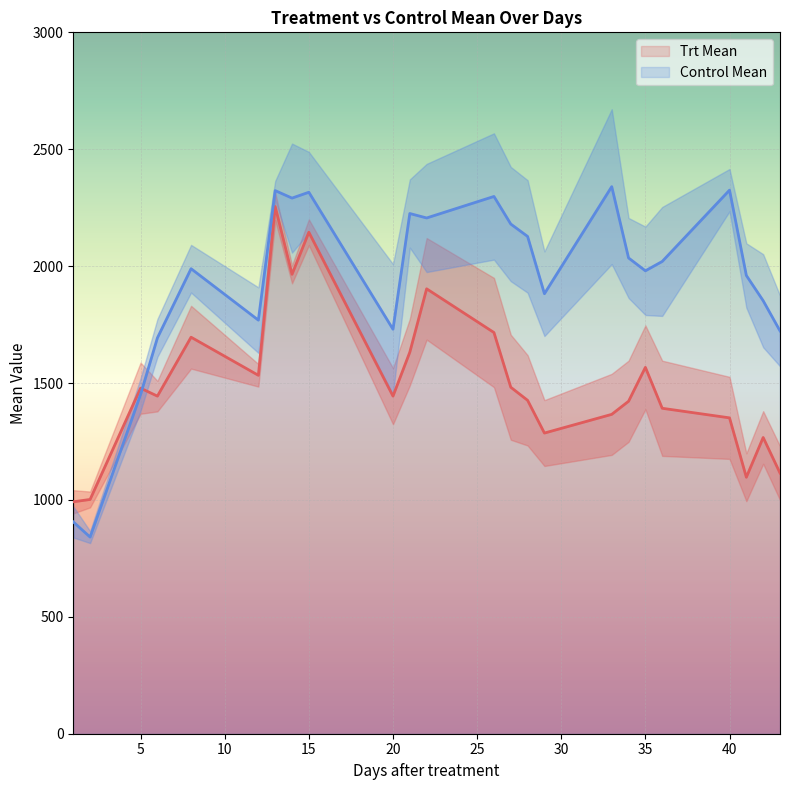

Reading left to right, transcribe all the data shown in this chart.

Trt Mean: 1=992	2=1002	5=1478	6=1444	8=1696	12=1533	13=2255	14=1965	15=2145	20=1444	21=1632	22=1903	26=1716	27=1482	28=1426	29=1286	33=1366	34=1422	35=1567	36=1392	40=1351	41=1097	42=1267	43=1115
Control Mean: 1=906	2=841	5=1451	6=1693	8=1989	12=1769	13=2323	14=2291	15=2316	20=1730	21=2225	22=2206	26=2298	27=2180	28=2127	29=1882	33=2340	34=2035	35=1980	36=2020	40=2325	41=1960	42=1852	43=1723